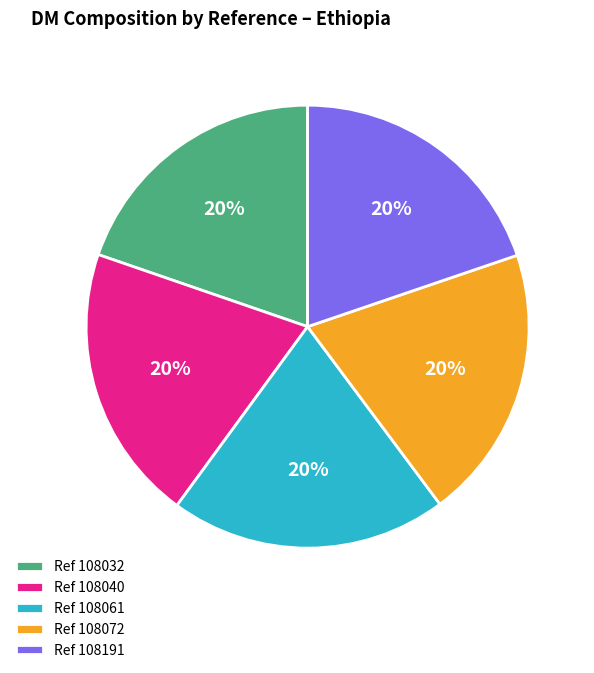

Is there a majority slice in this chart?

No